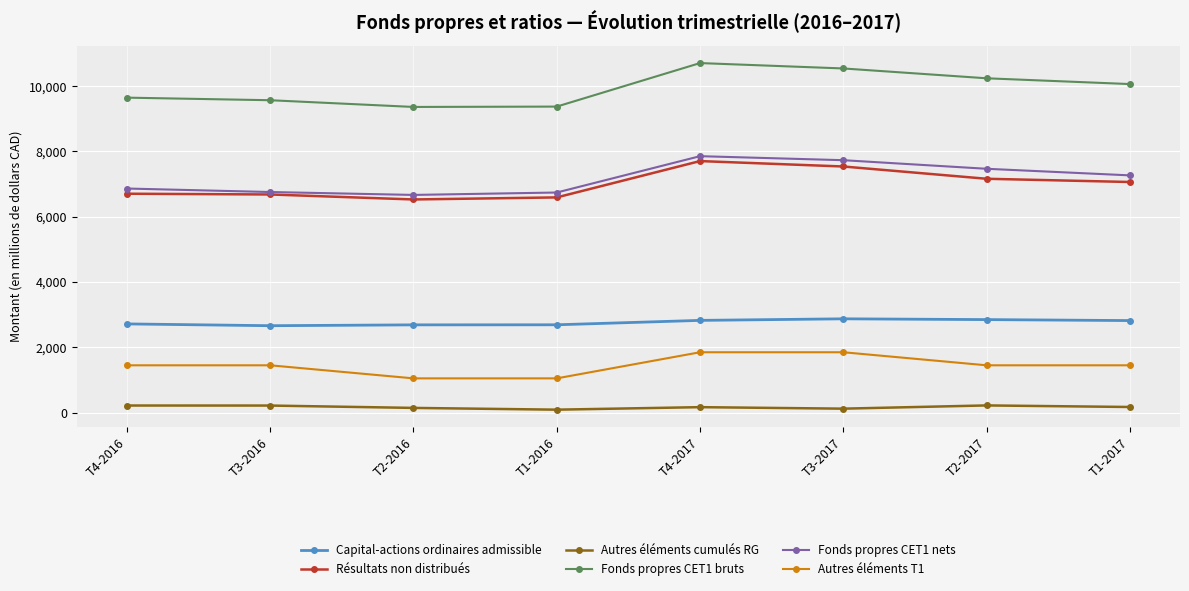

What is the sum of the Capital-actions ordinaires admissible values at T2-2017 and T3-2016?

5513